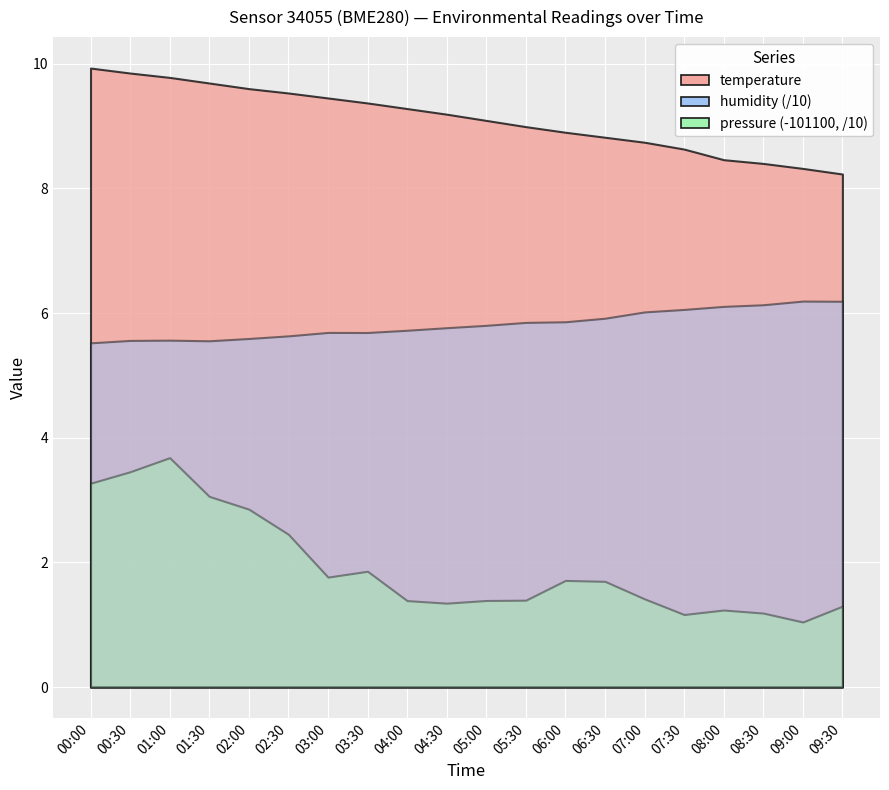

What is the total value across all series at 01:30?

101195.8